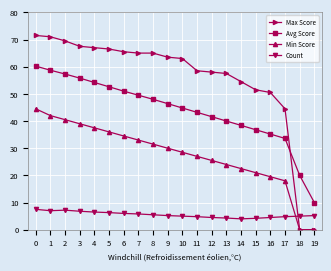

The value of Max Score at 10 is 36.7. True or false?

False